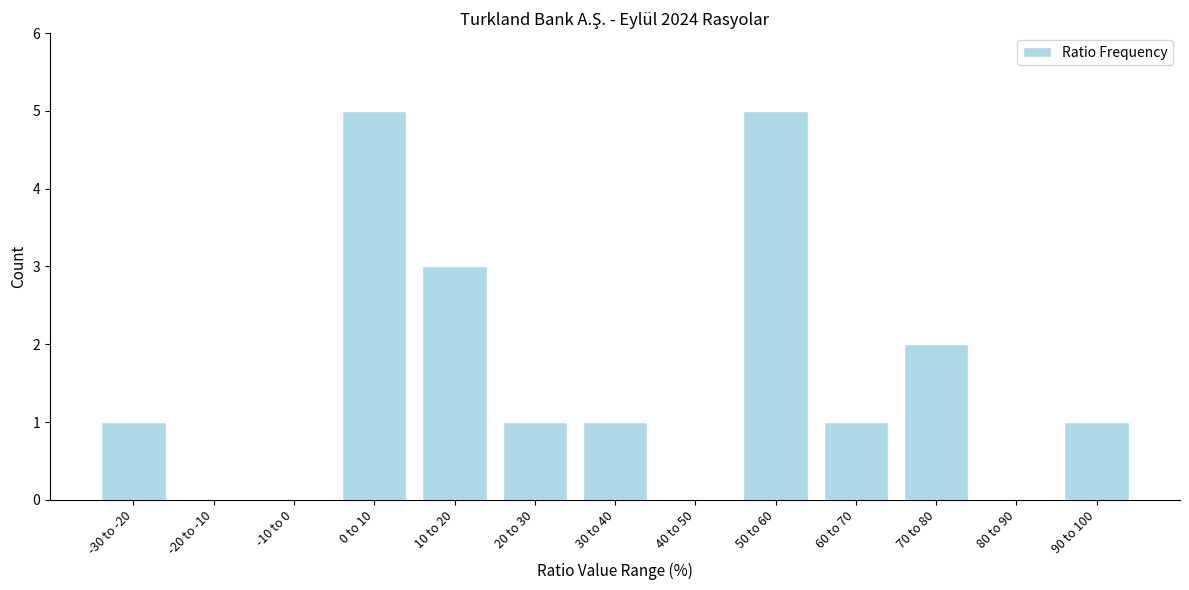

Reading left to right, list all the values displayed in this chart.

-30 to -20=1	-20 to -10=0	-10 to 0=0	0 to 10=5	10 to 20=3	20 to 30=1	30 to 40=1	40 to 50=0	50 to 60=5	60 to 70=1	70 to 80=2	80 to 90=0	90 to 100=1